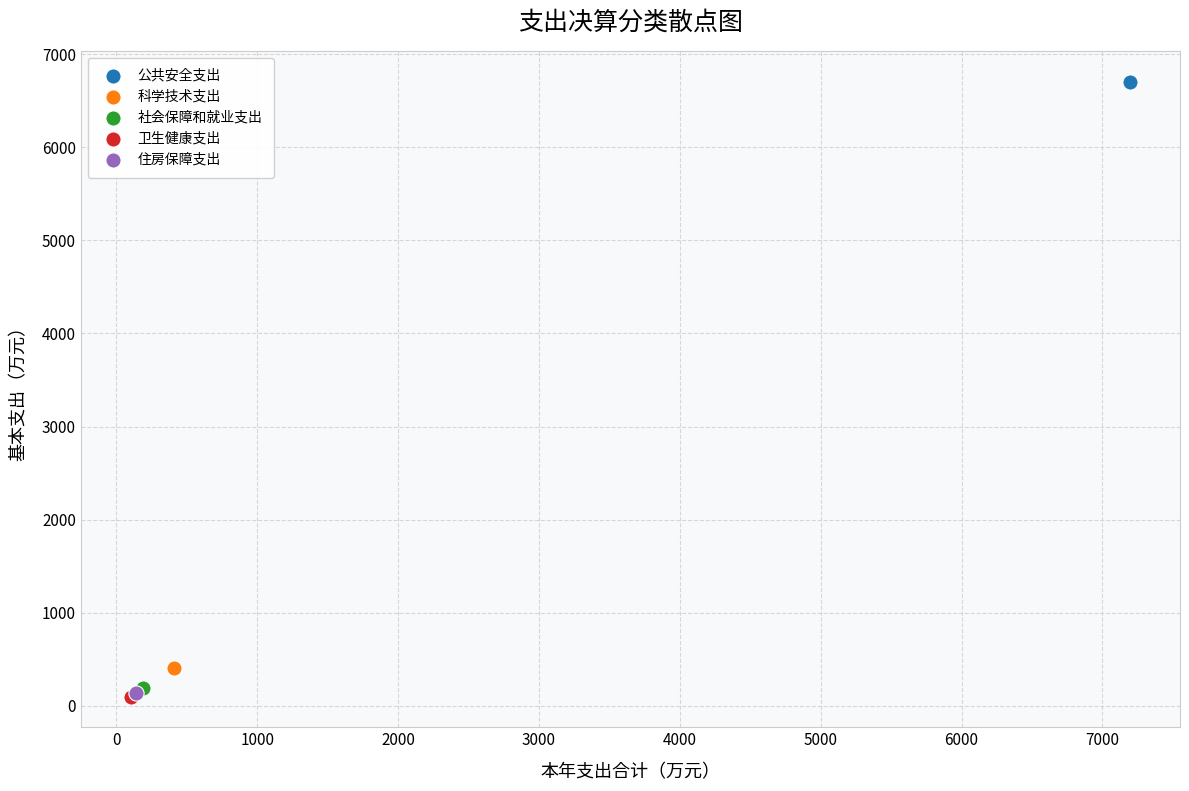

What are all the series names shown in the legend?

公共安全支出, 科学技术支出, 社会保障和就业支出, 卫生健康支出, 住房保障支出